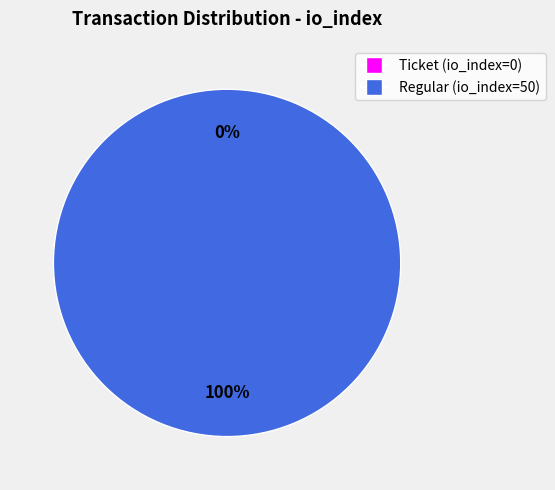

Combined, do Ticket (io_index=0) and Regular (io_index=50) account for over 50%?

Yes